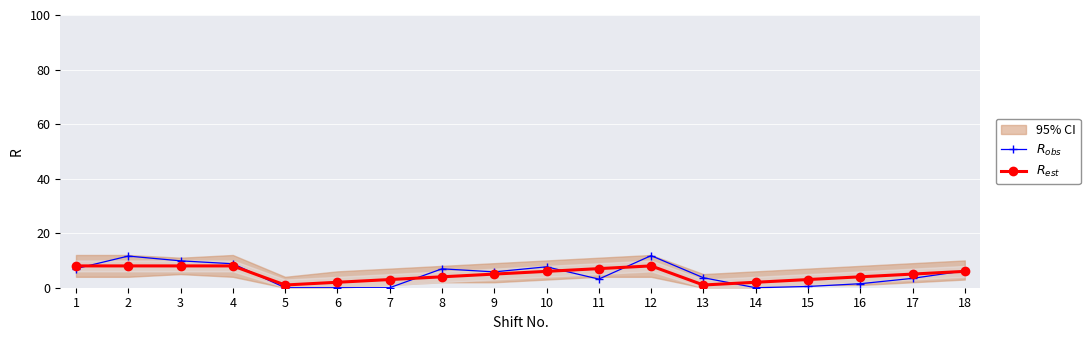

Reading left to right, list all the values displayed in this chart.

$R_{obs}$: 1=7.0	2=11.6	3=9.9	4=8.8	5=0.0	6=0.0	7=0.0	8=6.9	9=5.8	10=7.7	11=3.2	12=11.8	13=3.7	14=0.0	15=0.5	16=1.5	17=3.4	18=6.2
$R_{est}$: 1=8.0	2=8.0	3=8.0	4=8.0	5=1.0	6=2.0	7=3.0	8=4.0	9=5.0	10=6.0	11=7.0	12=8.0	13=1.0	14=2.0	15=3.0	16=4.0	17=5.0	18=6.0